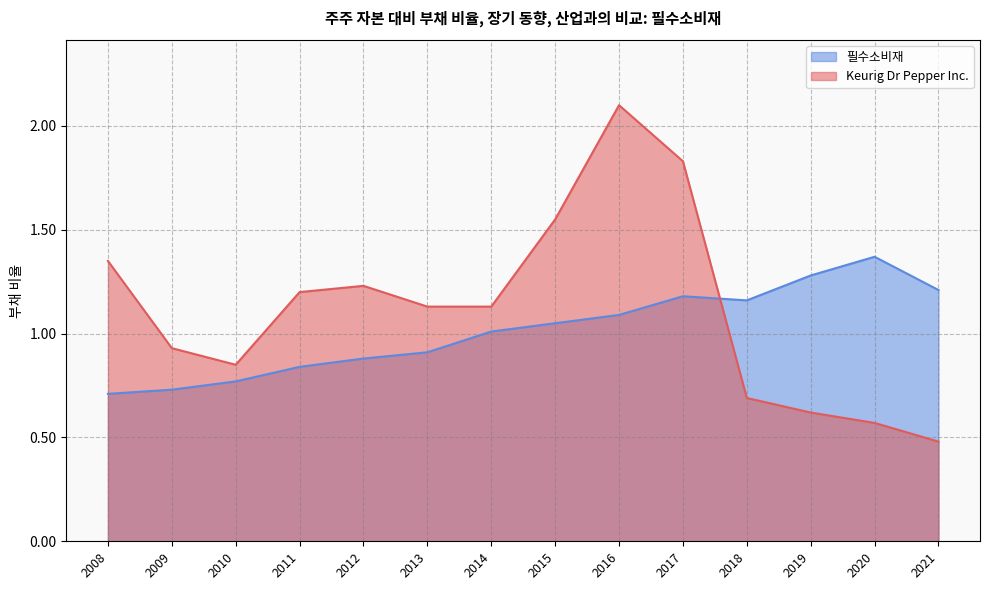

What is the sum of the Keurig Dr Pepper Inc. values at 2013 and 2016?

3.2